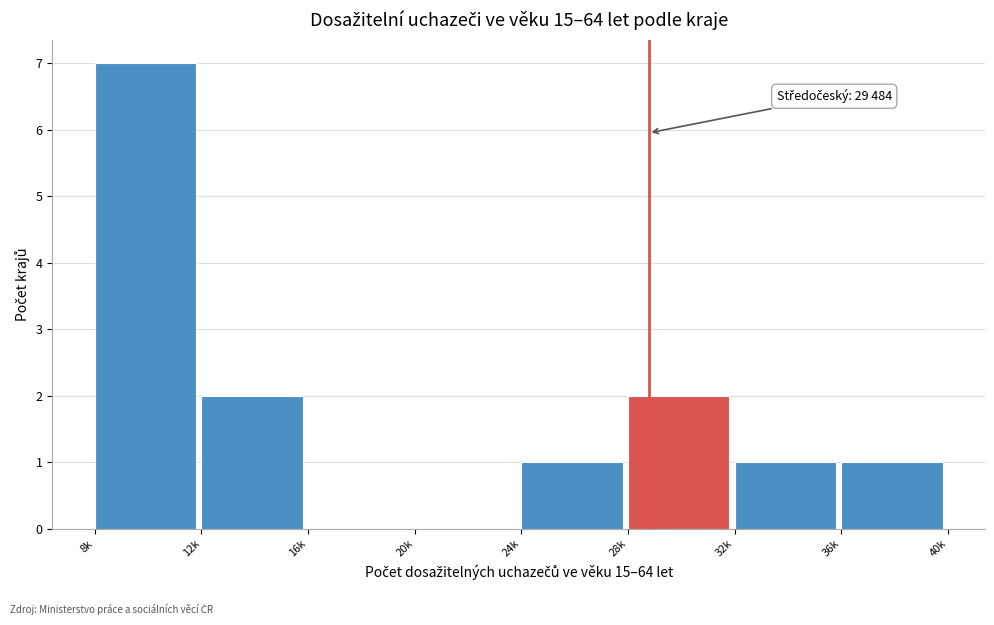

Reading left to right, extract all data points from this chart.

8k=7	12k=2	16k=0	20k=0	24k=1	28k=2	32k=1	36k=1